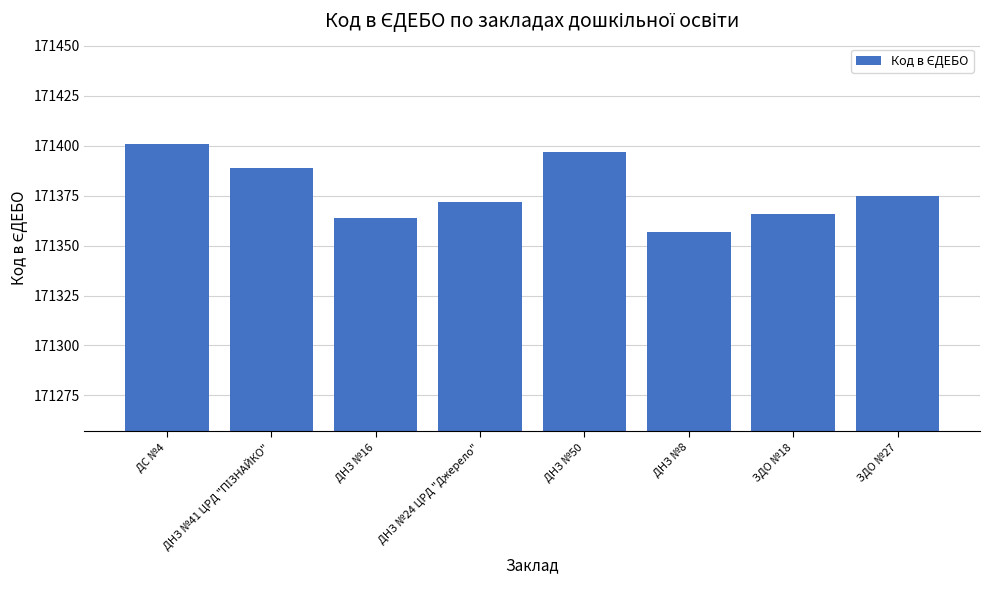

What is the sum of the values at ДНЗ №8 and ДНЗ №24 ЦРД "Джерело"?

342729